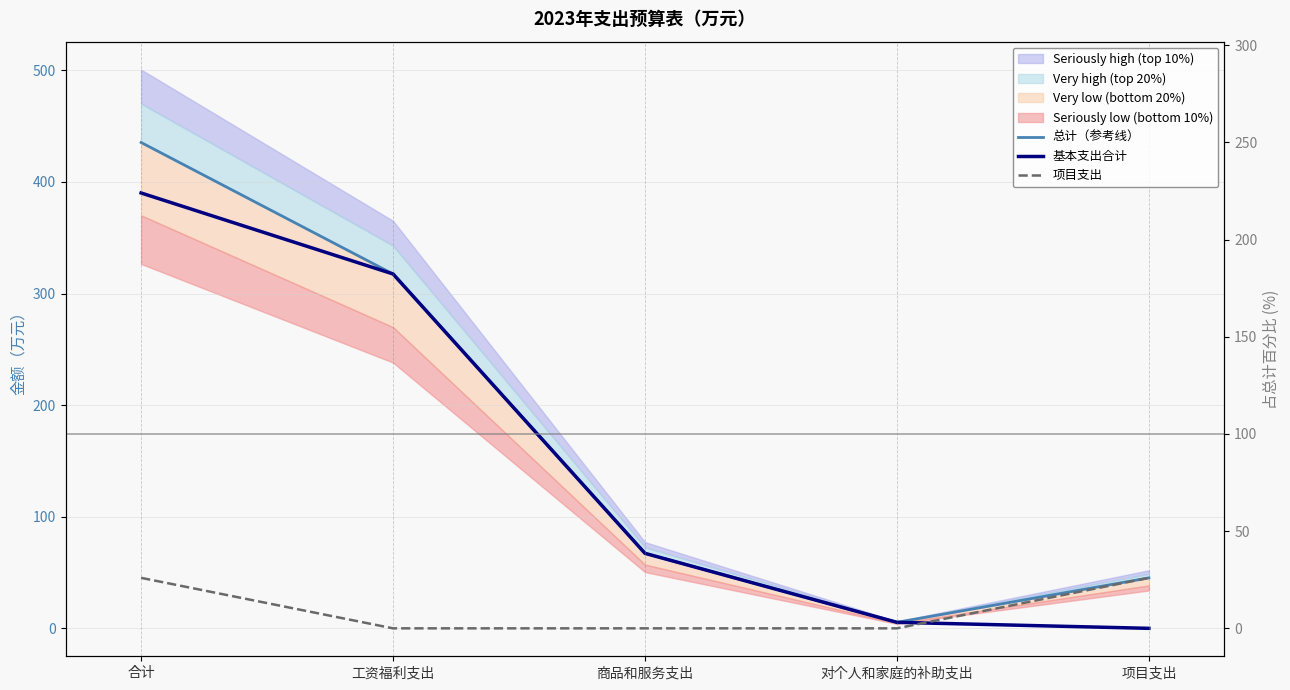

Does the chart have visible grid lines?

Yes